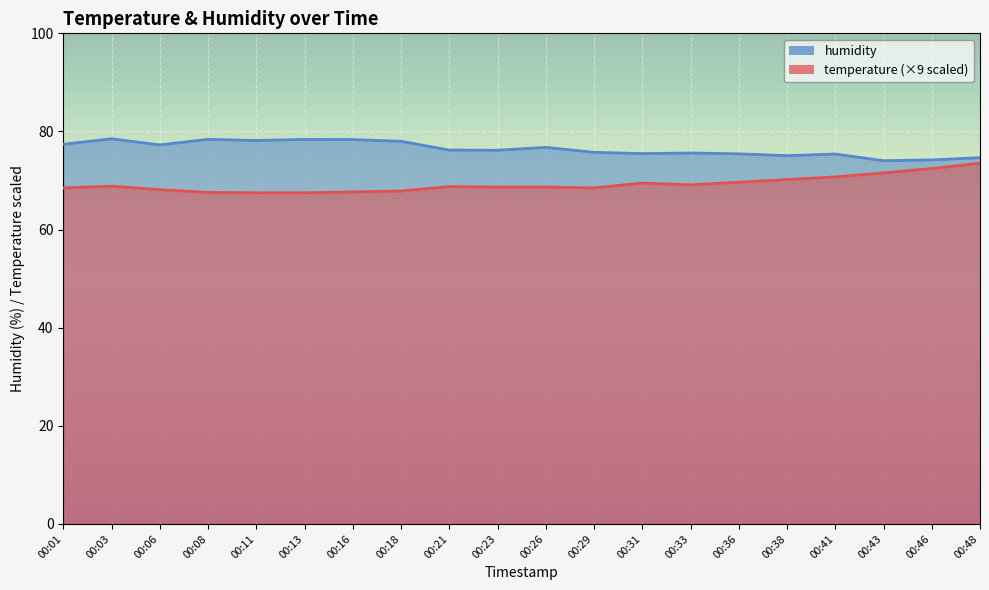

Reading right to left, transcribe all the data shown in this chart.

temperature: 73.5	72.5	71.5	70.7	70.2	69.7	69.1	69.5	68.5	68.7	68.7	68.8	67.9	67.7	67.5	67.5	67.6	68.1	68.9	68.5
humidity: 74.7	74.2	74.0	75.4	75.1	75.4	75.6	75.5	75.8	76.8	76.2	76.2	78.0	78.3	78.4	78.2	78.4	77.3	78.5	77.4